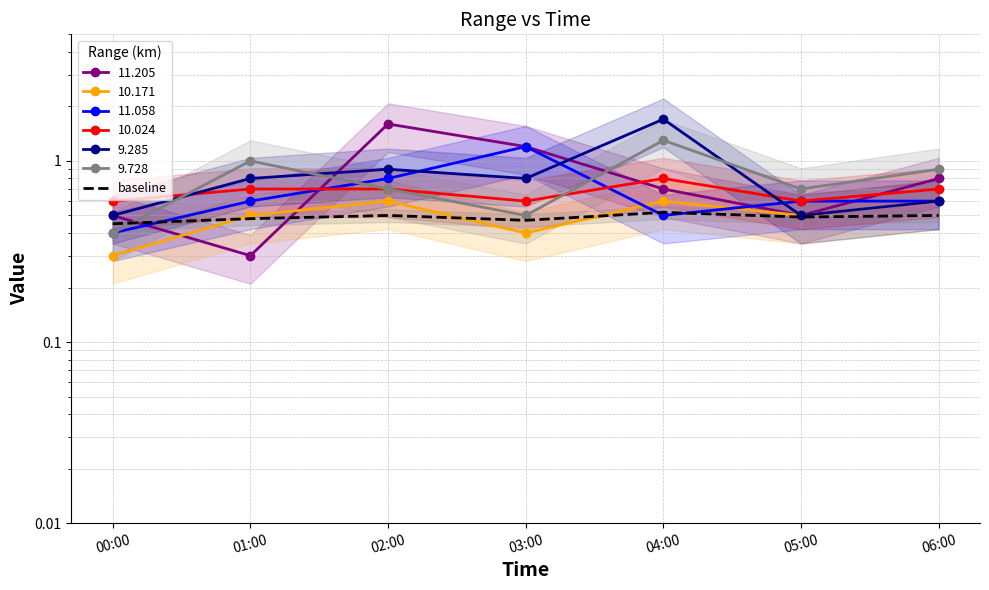

Reading right to left, list all the values displayed in this chart.

0.5	0.5	0.5	0.5	0.5	0.5	0.5